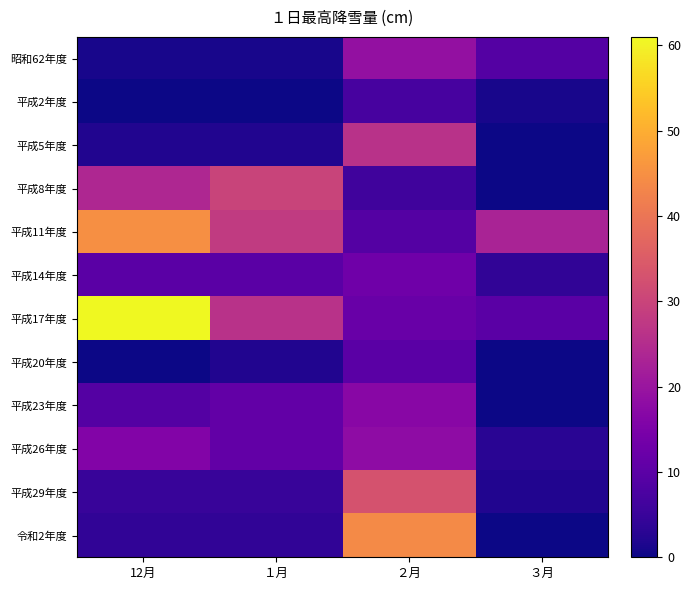

How many series are shown in this chart?

12